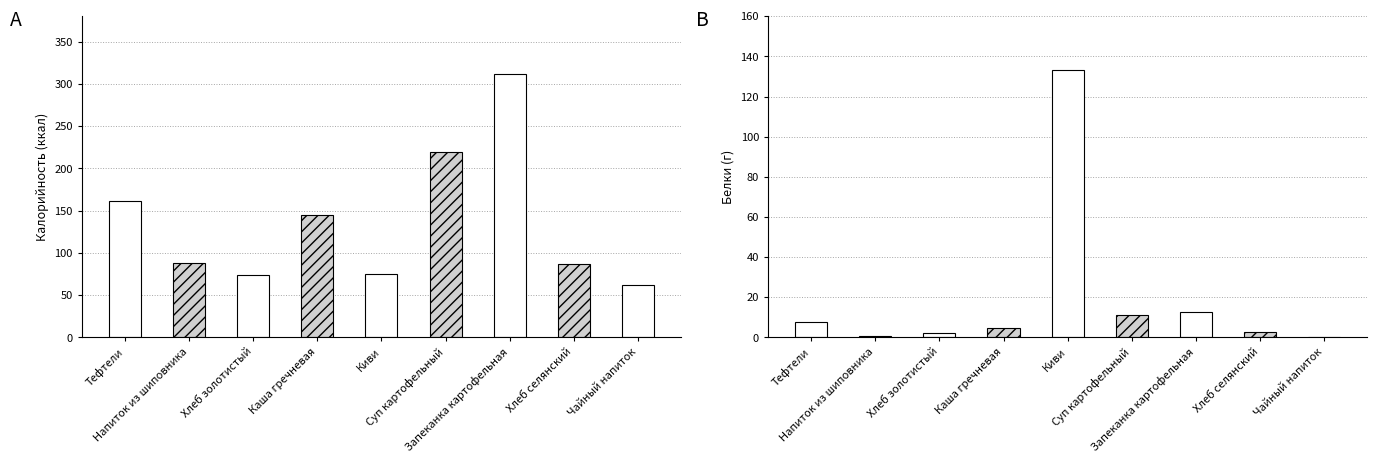

Which has a higher value, Тефтели or Суп картофельный?

Суп картофельный